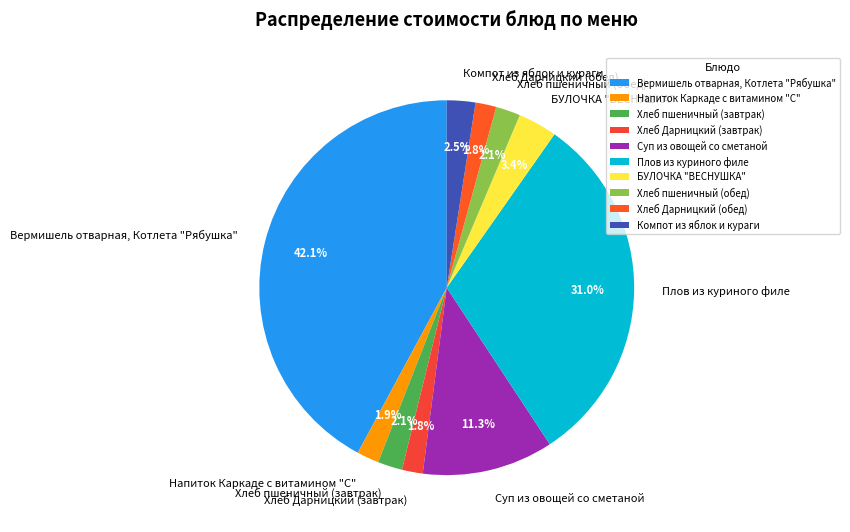

Is there a majority slice in this chart?

No